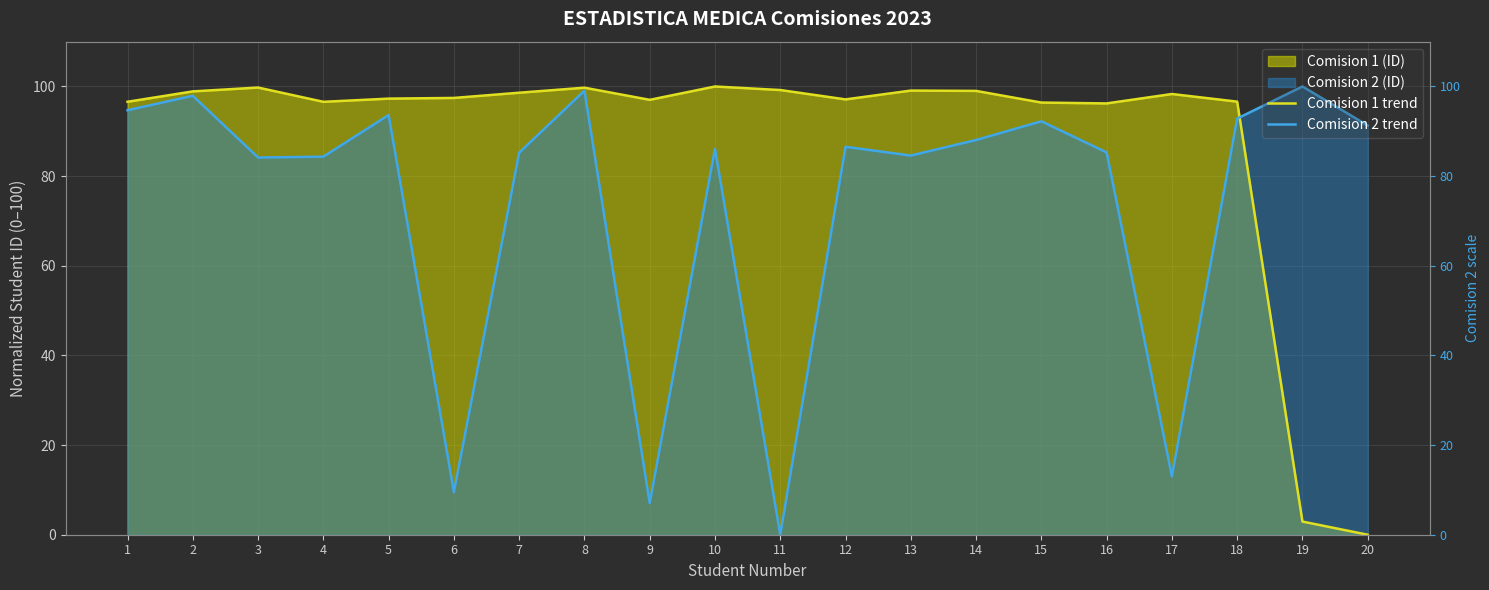

What is the average value of the Comision 2 trend series?

73.8